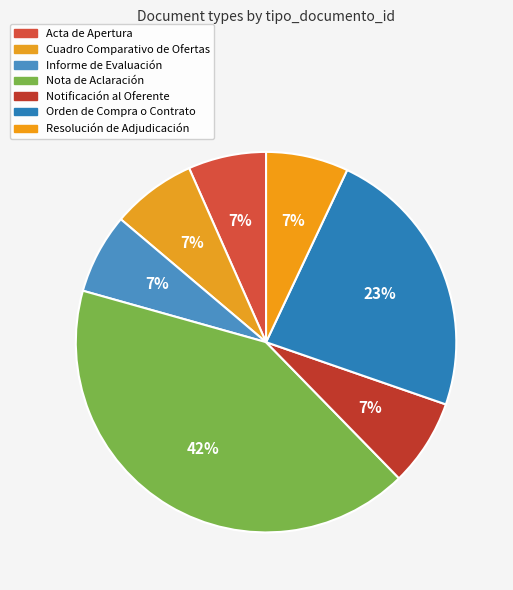

To the nearest percent, what is the difference between the largest and smallest slice percentages?

35%